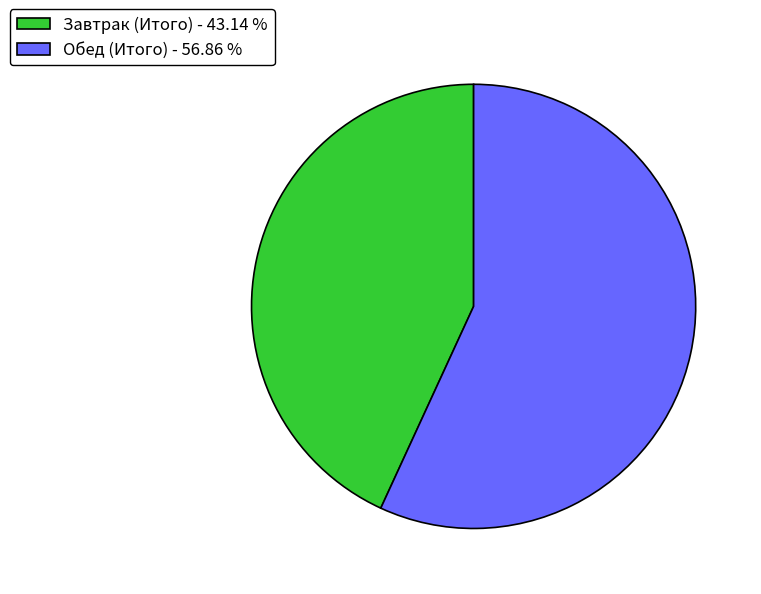

The Обед (Итого) slice represents 57% of the pie. True or false?

True